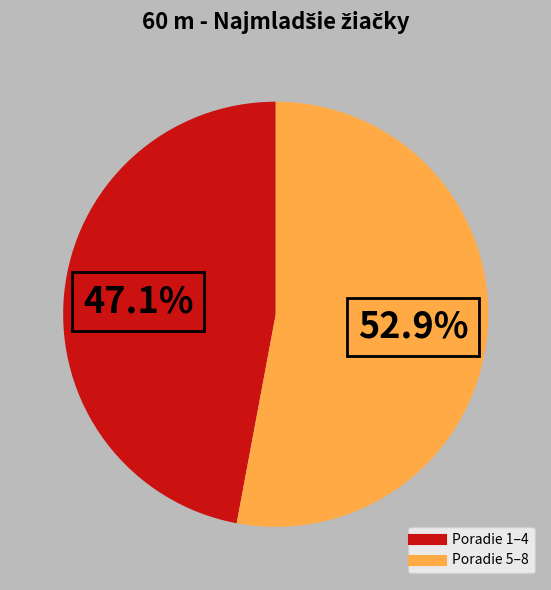

Count the number of slices in the pie.

2